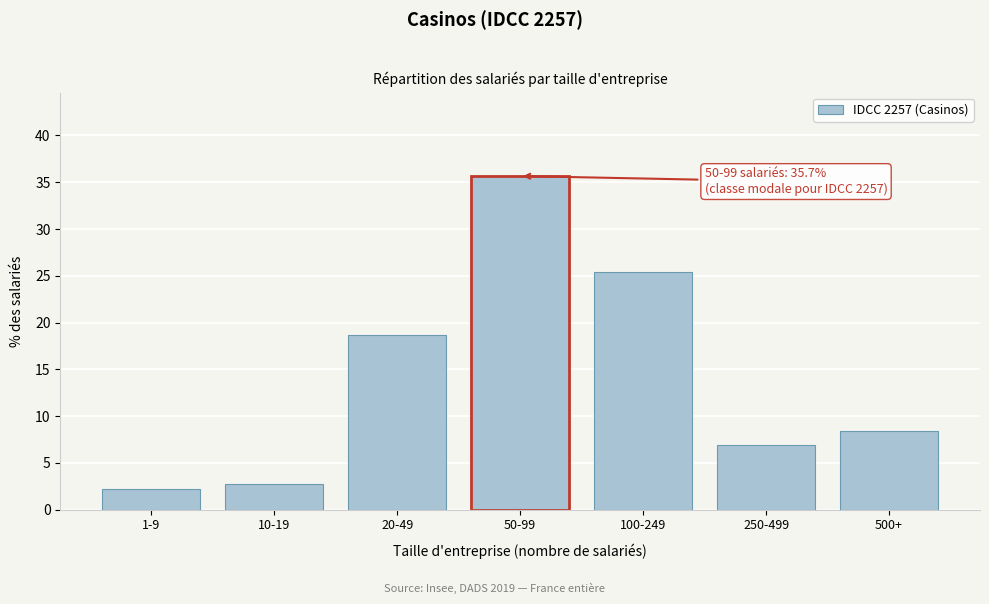

Reading left to right, list all the values displayed in this chart.

1-9=2.3	10-19=2.8	20-49=18.6	50-99=35.7	100-249=25.4	250-499=6.9	500+=8.4